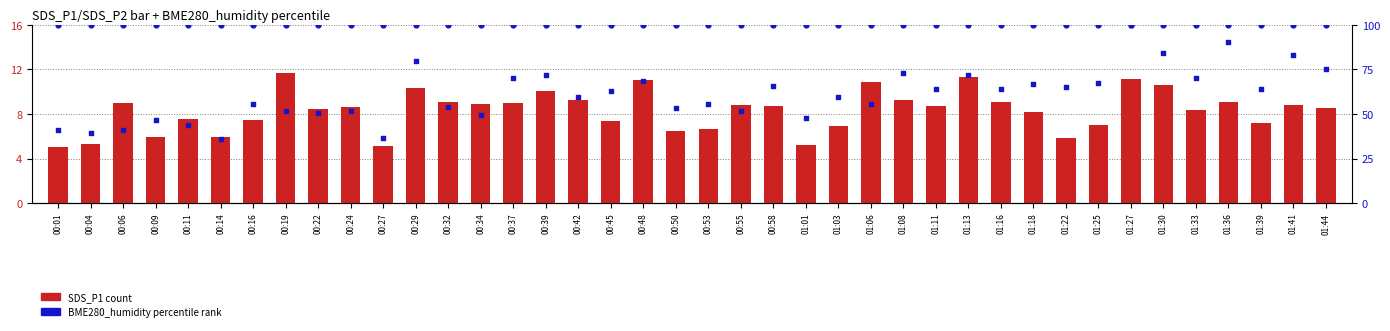

Which series reaches the minimum Y coordinate?

SDS_P1 (count)